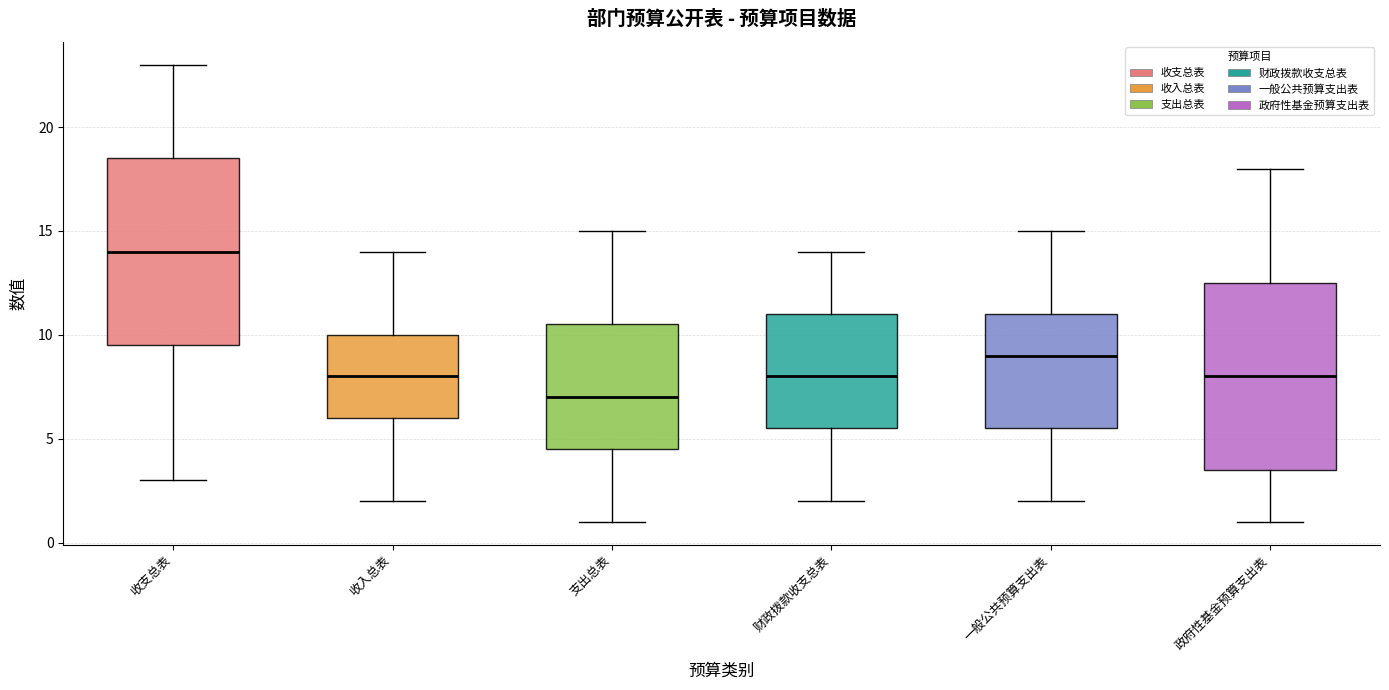

Which box has the lowest median line?

支出总表